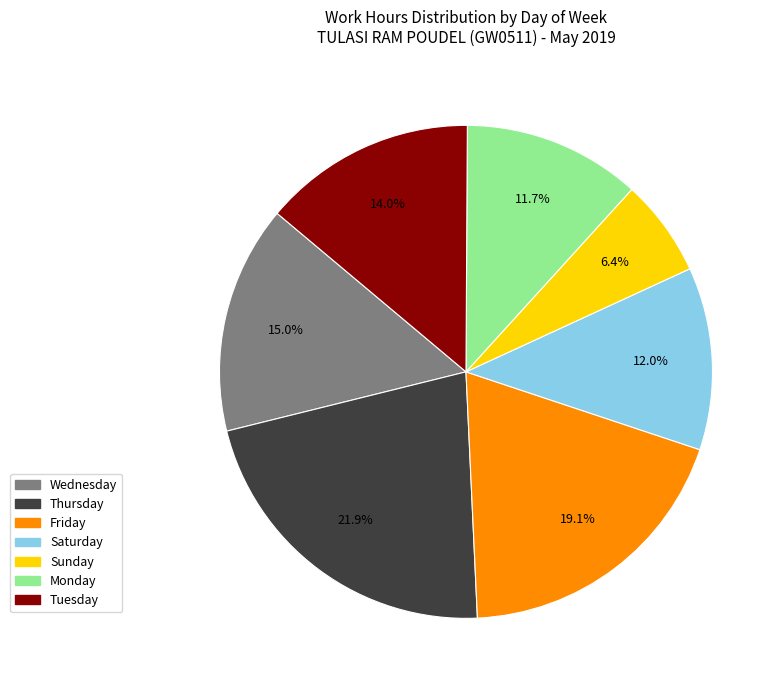

To the nearest percent, what is the average slice percentage?

14%